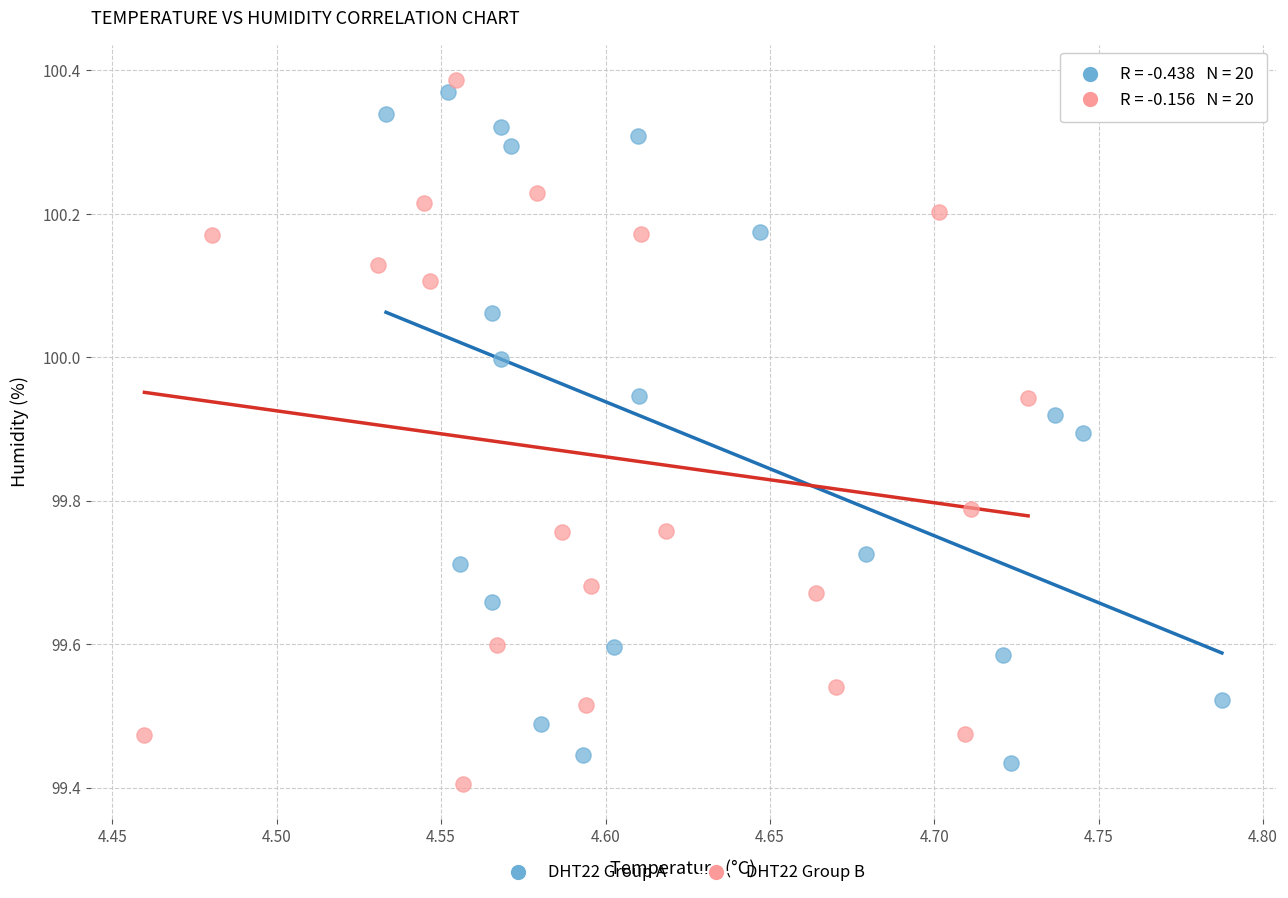

What are all the series names shown in the legend?

DHT22 Group A, DHT22 Group B